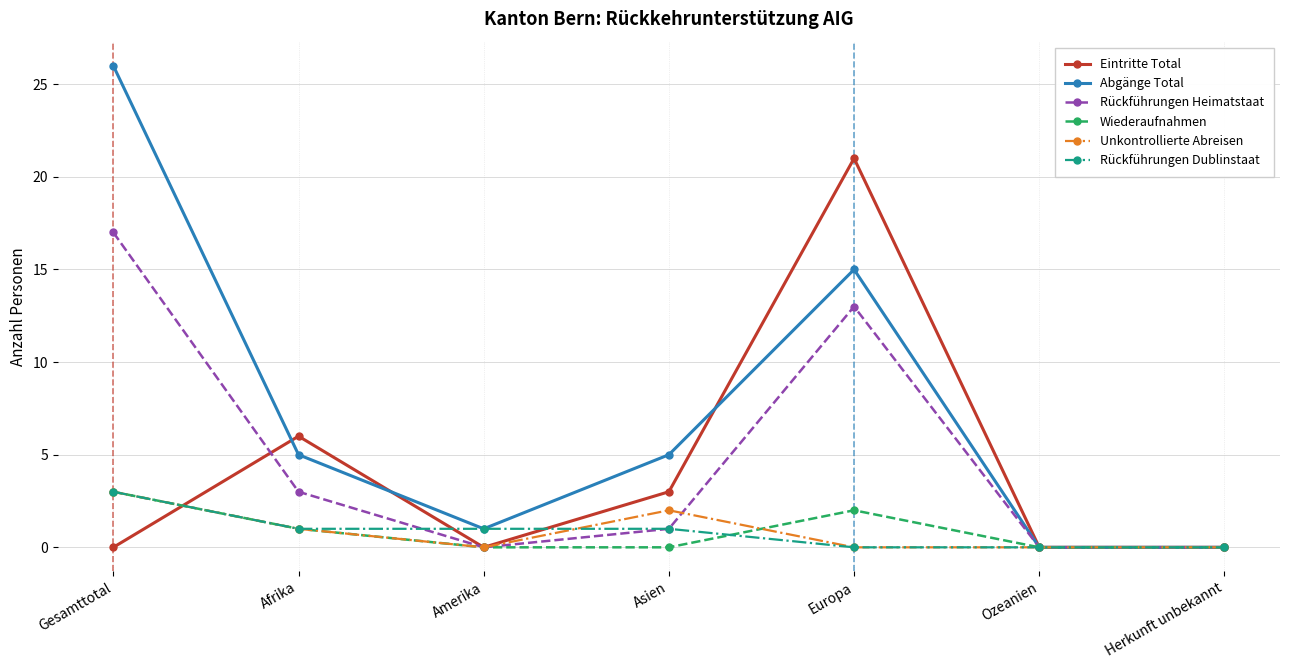

How many lines are shown in the chart?

6